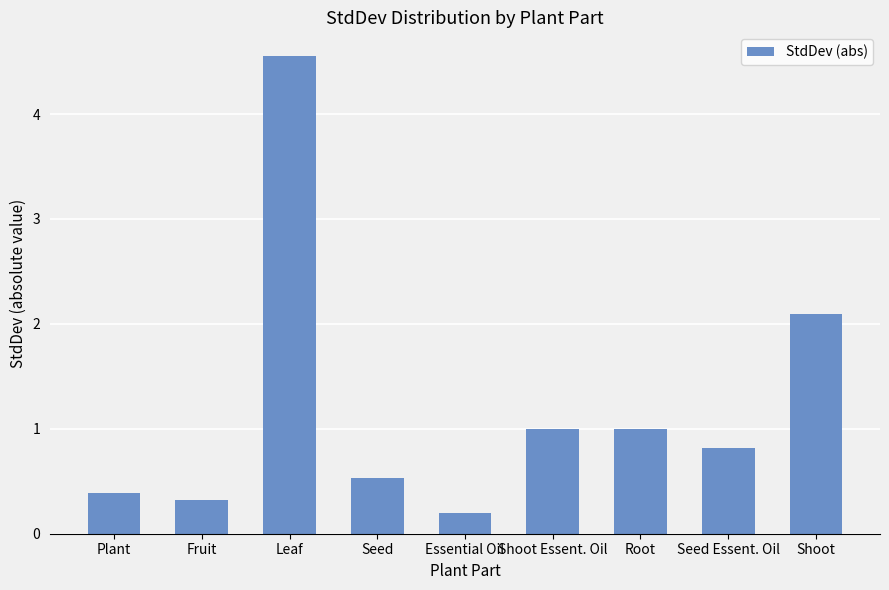

Which category has the lowest value across all series?

Essential Oil